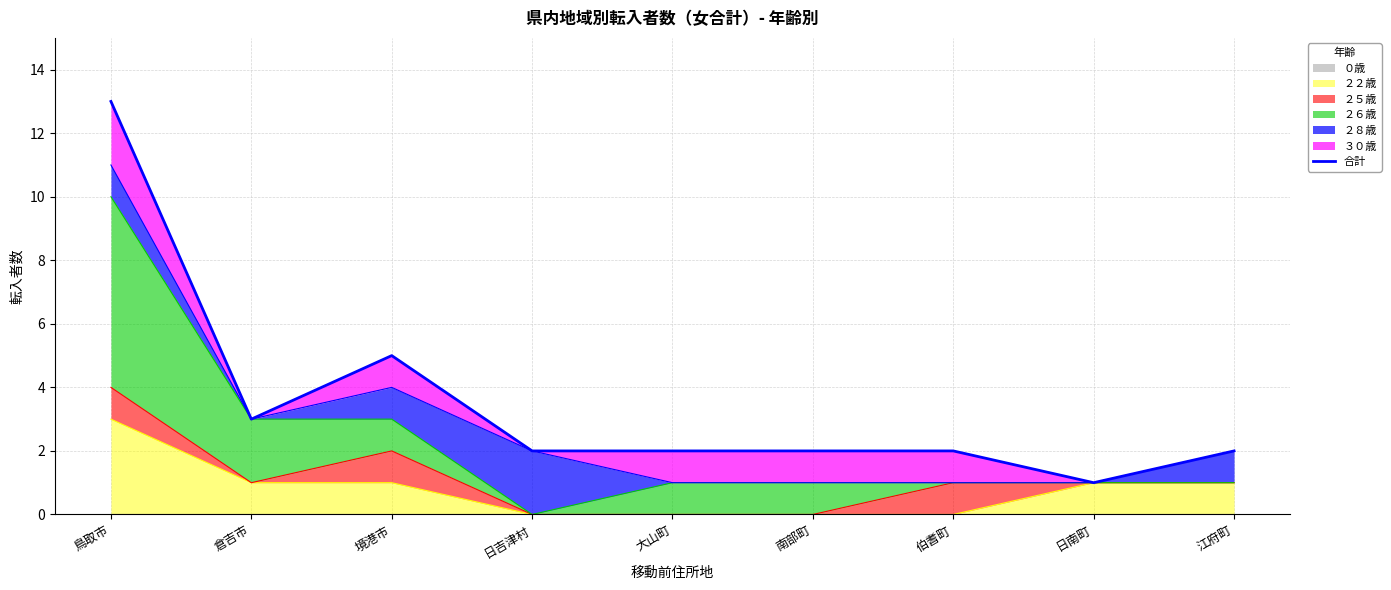

Rank the categories by value from lowest to highest.

日南町, 日吉津村, 大山町, 南部町, 伯耆町, 江府町, 倉吉市, 境港市, 鳥取市